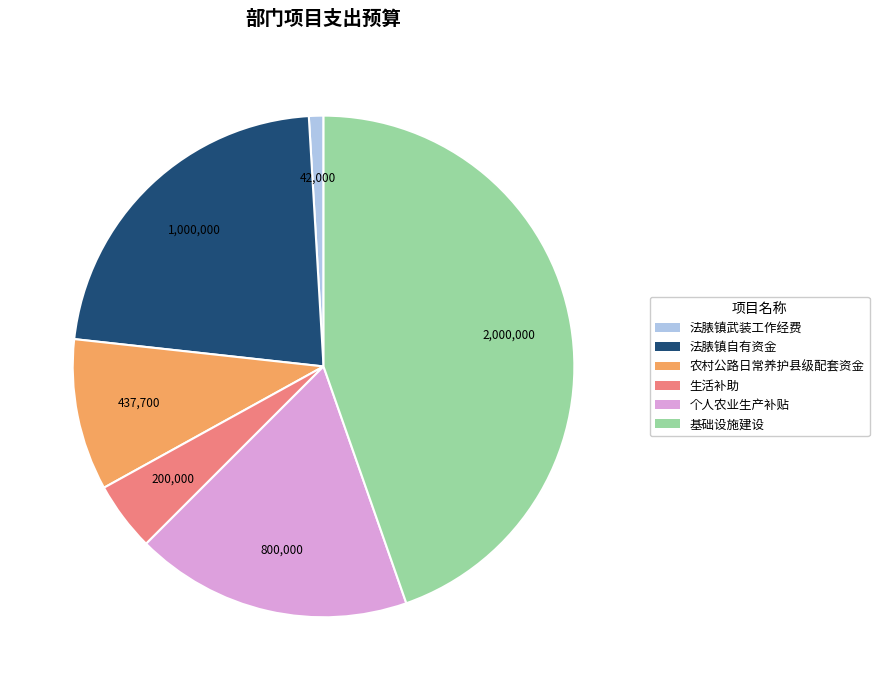

Count the number of slices in the pie.

6